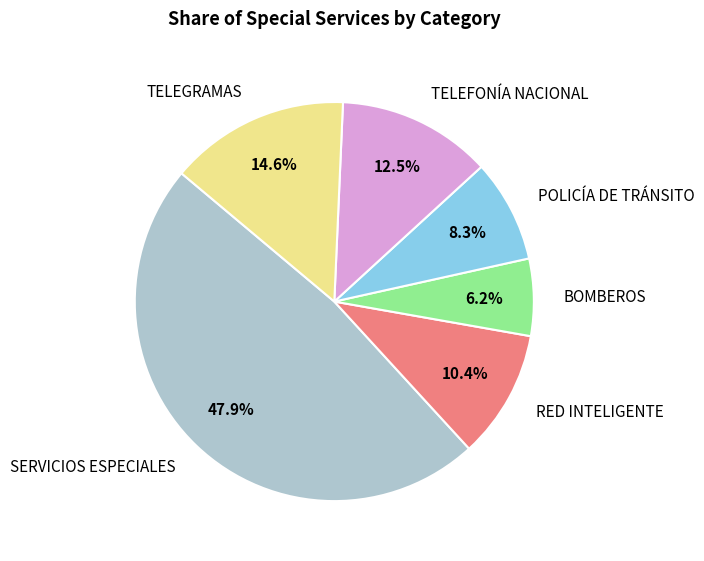

Which slice is the largest?

SERVICIOS ESPECIALES